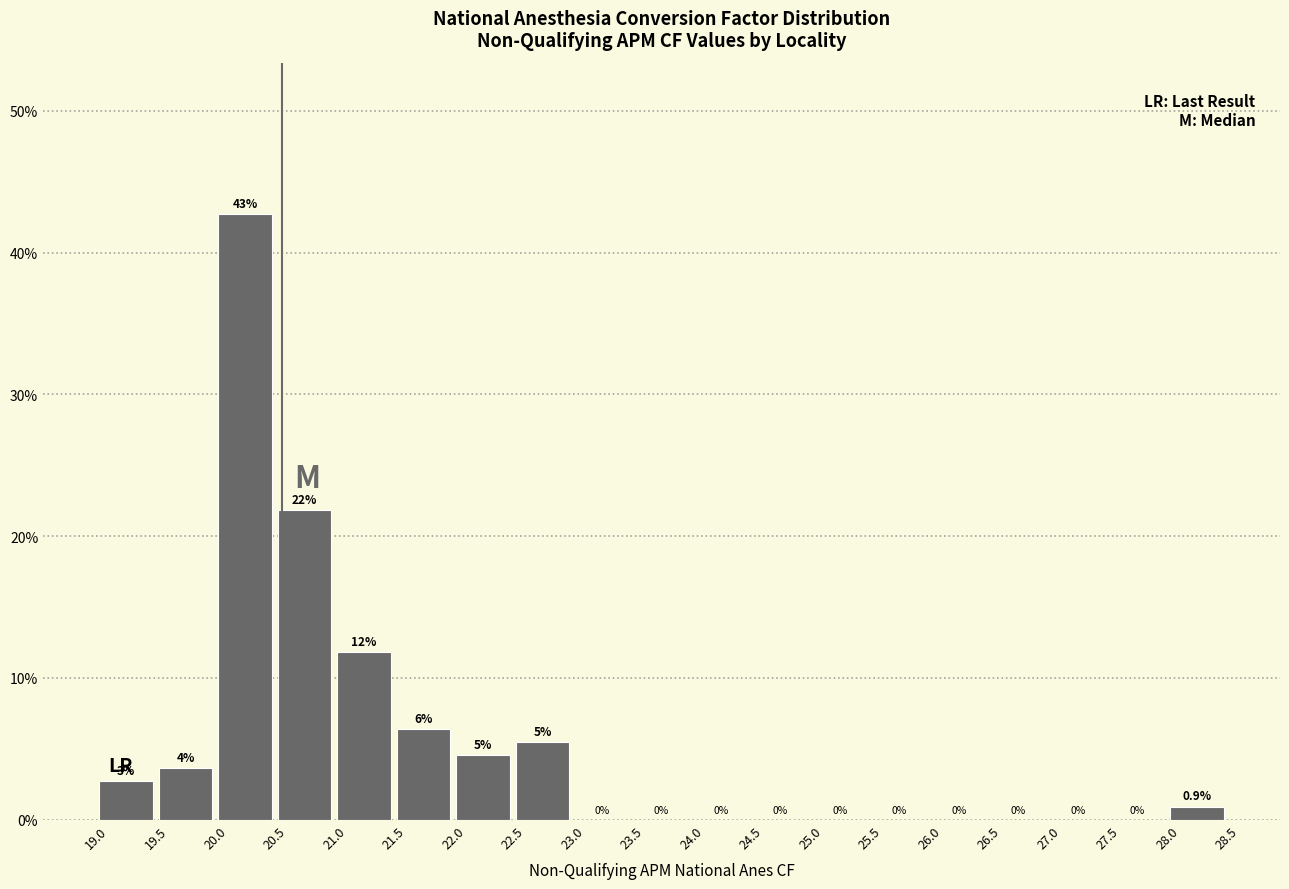

Over which range of the x-axis is the bar tallest?

20.0 to 20.5